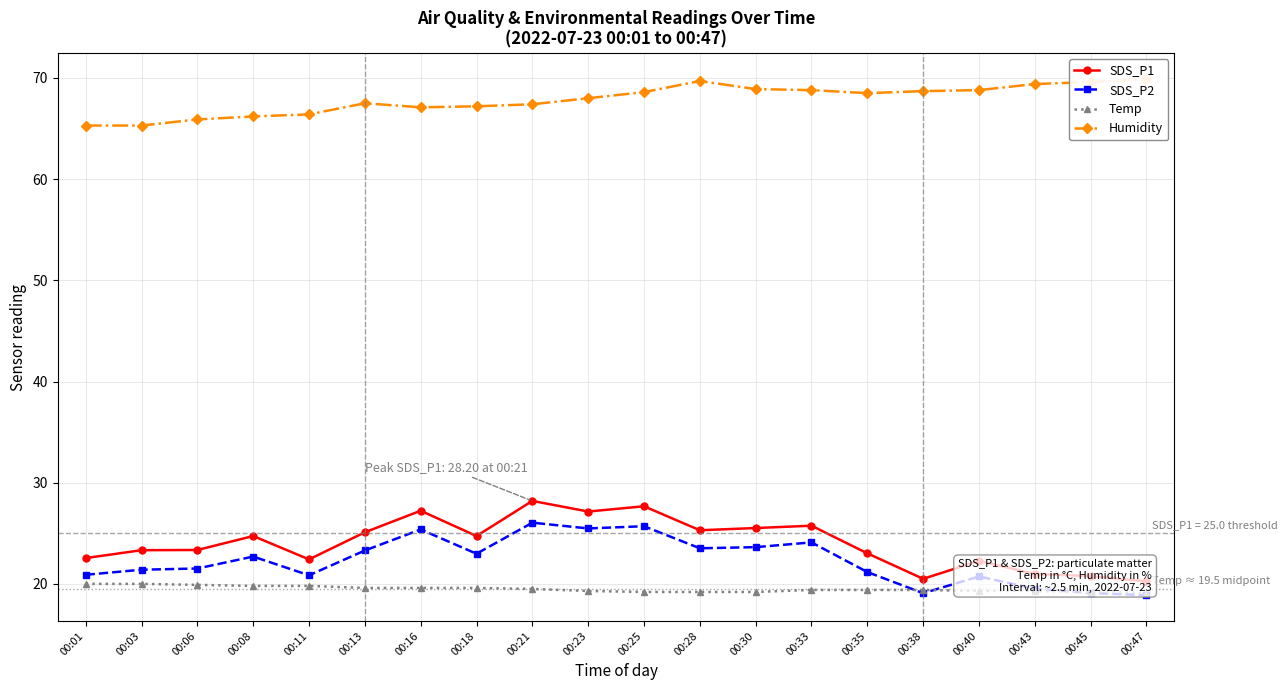

Reading right to left, list all the values displayed in this chart.

SDS_P1: 00:47=20.2	00:45=20.8	00:43=21.0	00:40=22.3	00:38=20.5	00:35=23.0	00:33=25.8	00:30=25.5	00:28=25.3	00:25=27.7	00:23=27.1	00:21=28.2	00:18=24.7	00:16=27.2	00:13=25.1	00:11=22.4	00:08=24.7	00:06=23.4	00:03=23.3	00:01=22.6
SDS_P2: 00:47=18.9	00:45=19.1	00:43=19.5	00:40=20.7	00:38=19.1	00:35=21.2	00:33=24.1	00:30=23.6	00:28=23.5	00:25=25.7	00:23=25.5	00:21=26.1	00:18=23.0	00:16=25.4	00:13=23.3	00:11=20.9	00:08=22.7	00:06=21.5	00:03=21.4	00:01=20.9
Temp: 00:47=19.1	00:45=19.2	00:43=19.3	00:40=19.3	00:38=19.4	00:35=19.4	00:33=19.4	00:30=19.2	00:28=19.2	00:25=19.2	00:23=19.3	00:21=19.5	00:18=19.6	00:16=19.6	00:13=19.6	00:11=19.8	00:08=19.8	00:06=19.9	00:03=20.0	00:01=20.0
Humidity: 00:47=69.9	00:45=69.6	00:43=69.4	00:40=68.8	00:38=68.7	00:35=68.5	00:33=68.8	00:30=68.9	00:28=69.7	00:25=68.6	00:23=68.0	00:21=67.4	00:18=67.2	00:16=67.1	00:13=67.5	00:11=66.4	00:08=66.2	00:06=65.9	00:03=65.3	00:01=65.3